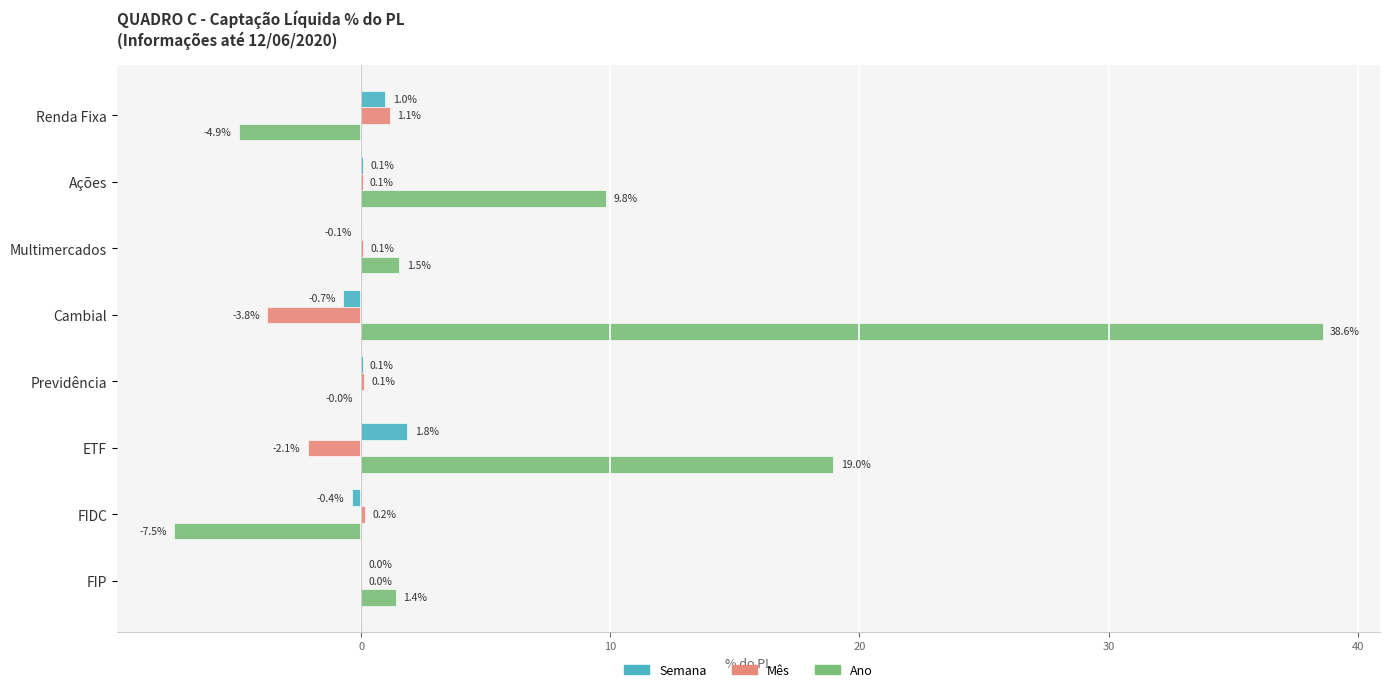

At which category is the sum across all series the highest?

Cambial